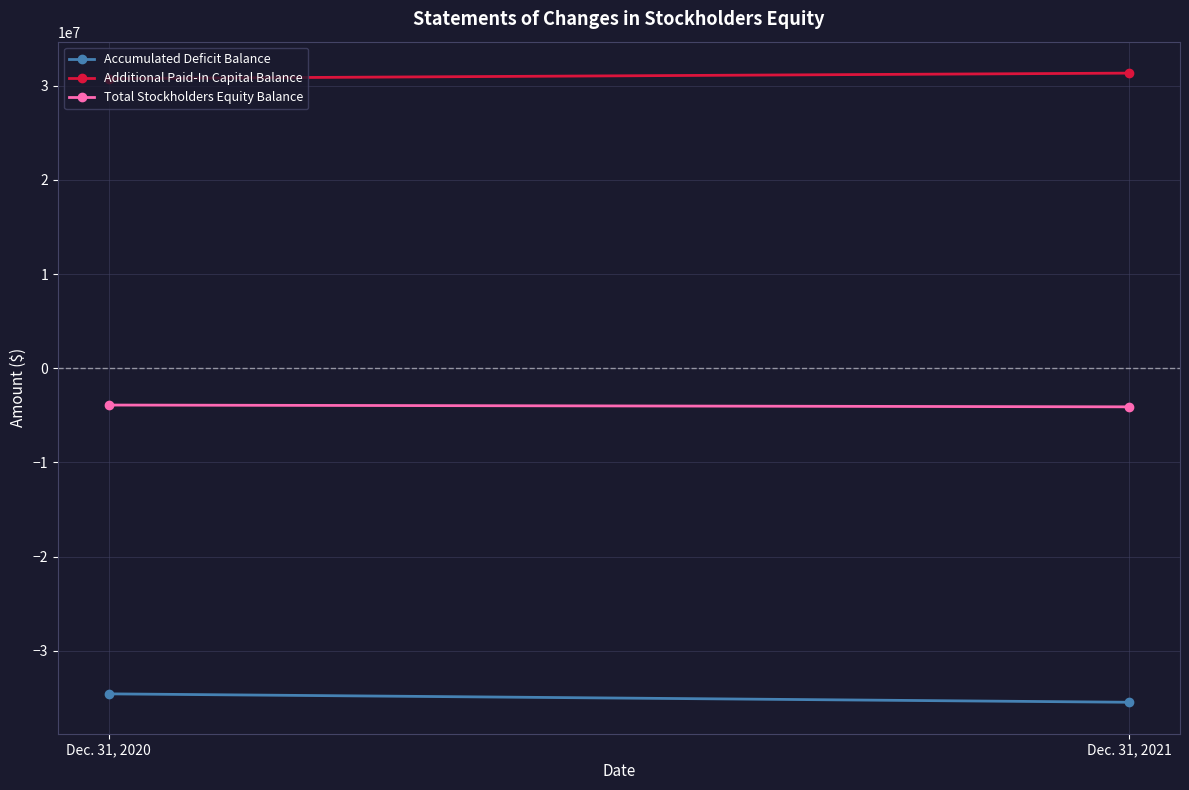

Which category has the highest value across all series?

Dec. 31, 2021